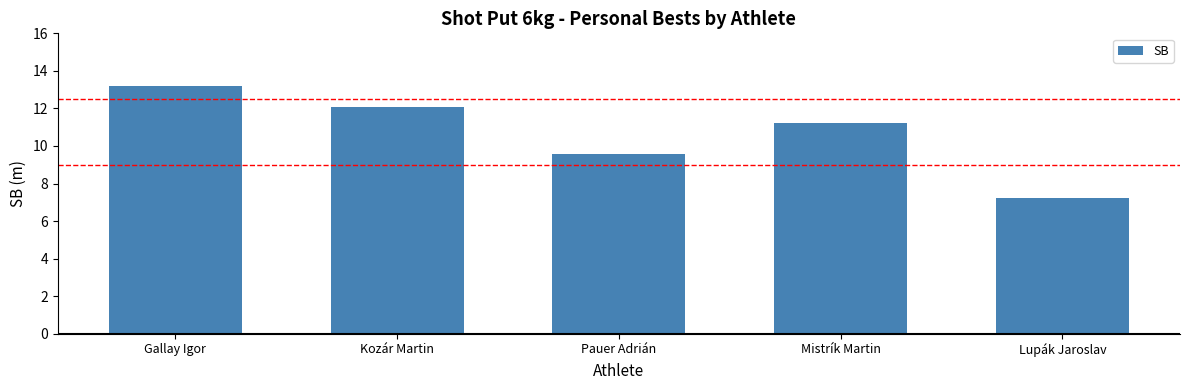

Rank the categories by value from lowest to highest.

Lupák Jaroslav, Pauer Adrián, Mistrík Martin, Kozár Martin, Gallay Igor